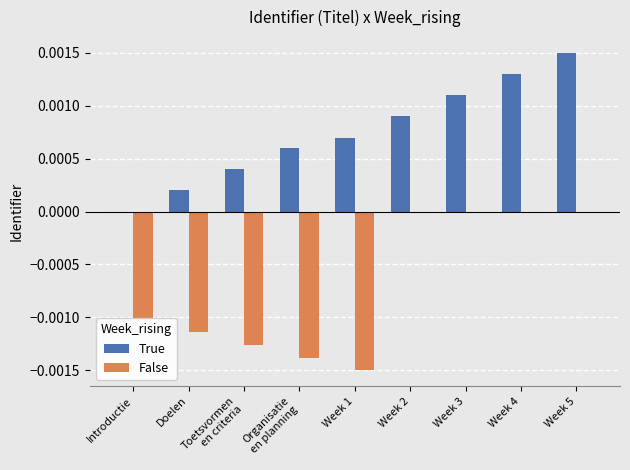

At which label is True closest to 0?

Introductie